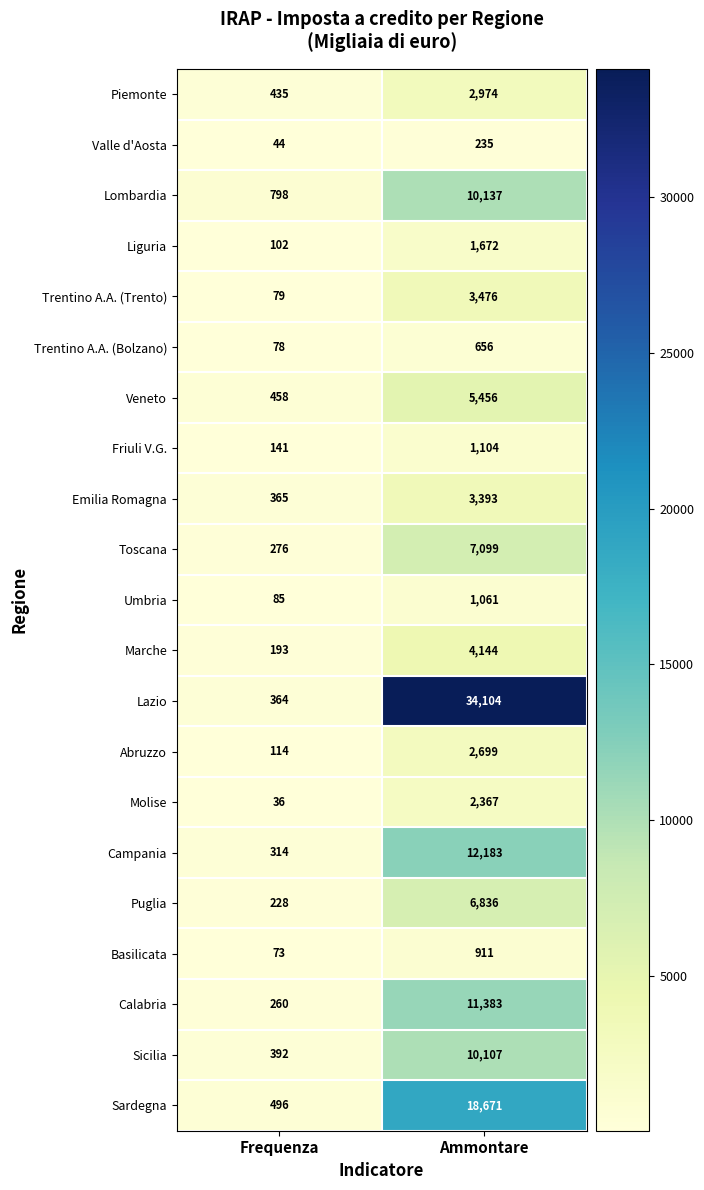

What is the total value across all series at Frequenza?

5331